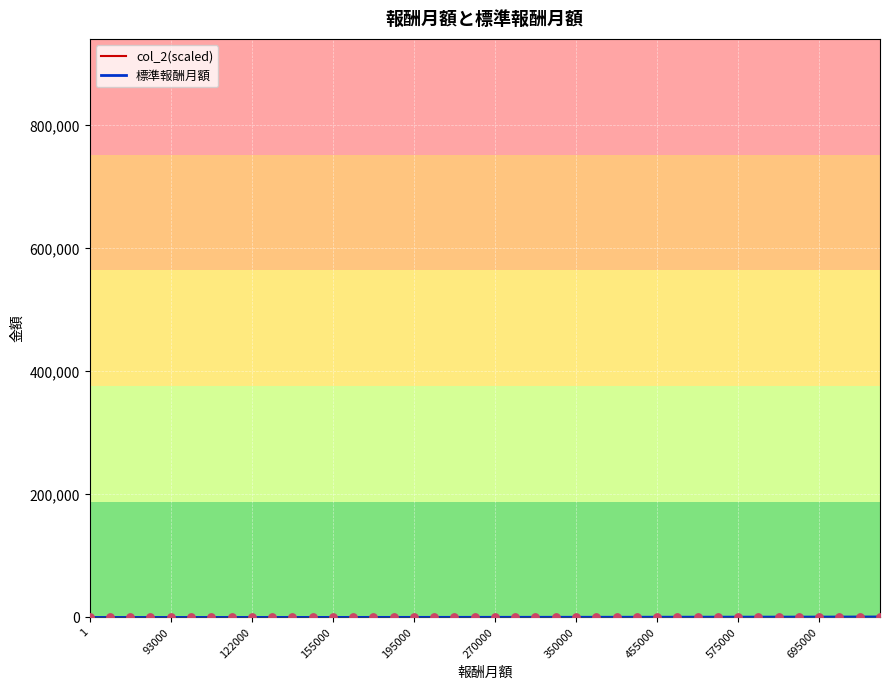

What are all the series names shown in the legend?

col_2(scaled), 標準報酬月額